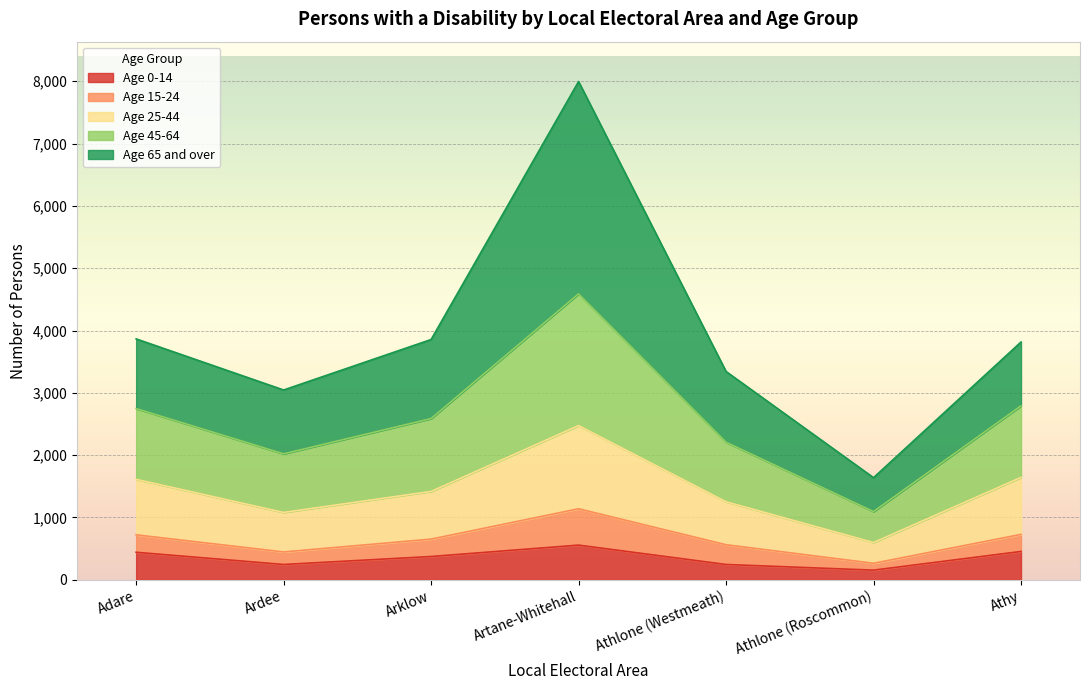

The Age 0-14 series shows 455 at Athy. True or false?

True